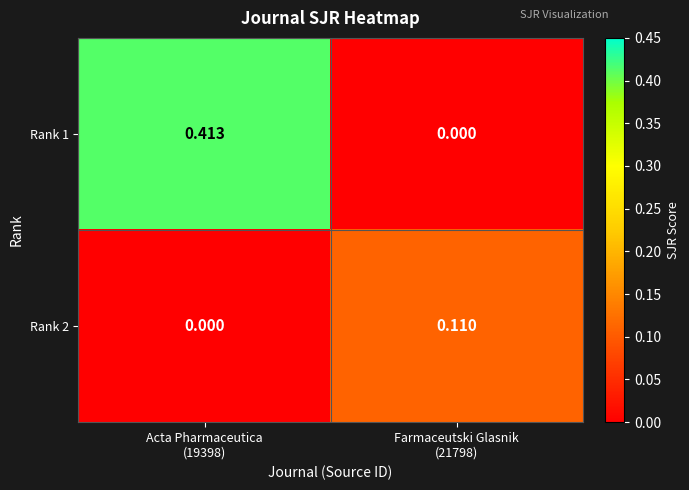

What is the maximum value shown in the chart?

0.4